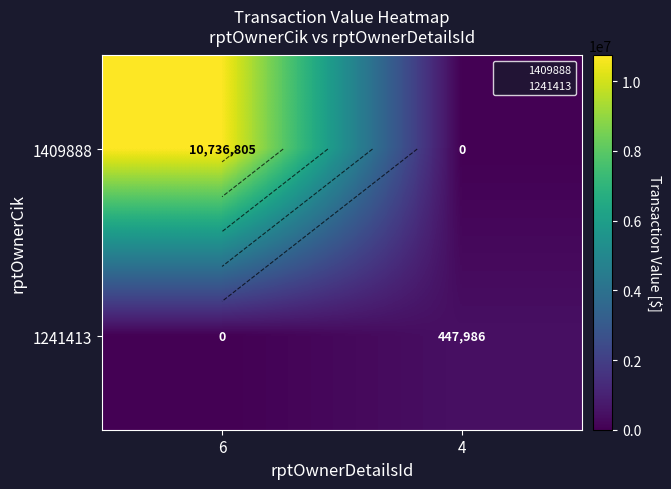

What is the average value of the 1241413 series?

223993